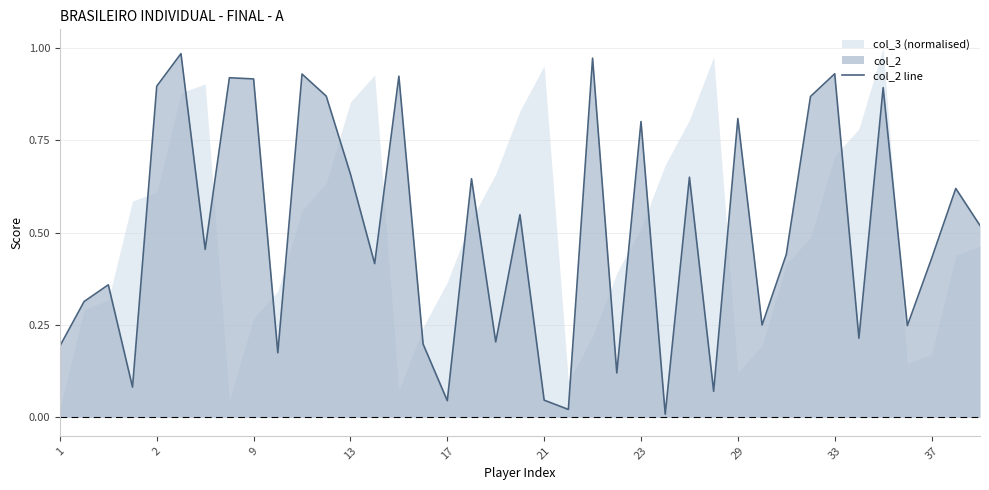

What is the difference between the second highest and second lowest values?

1.0